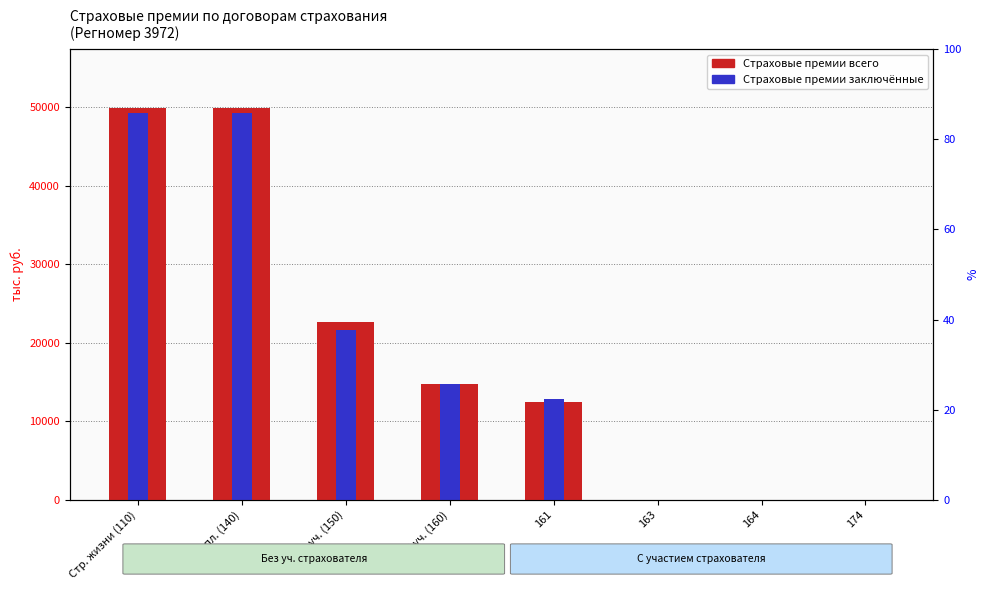

At which category does the chart reach its peak across all series?

Стр. жизни (110)